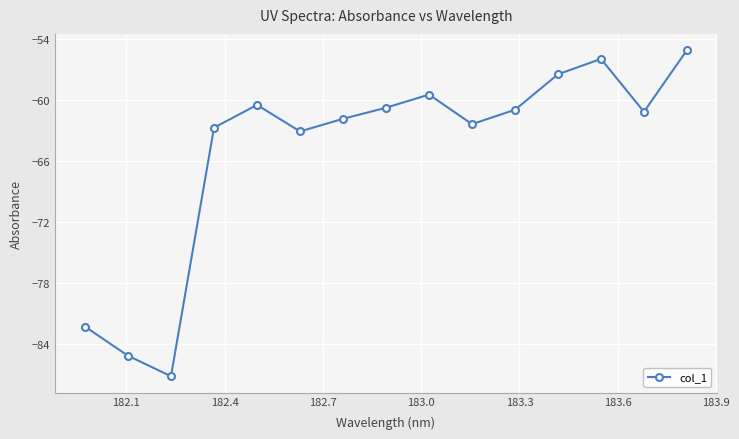

How many interior local valleys (lower than both neighbors) does the data have?

4